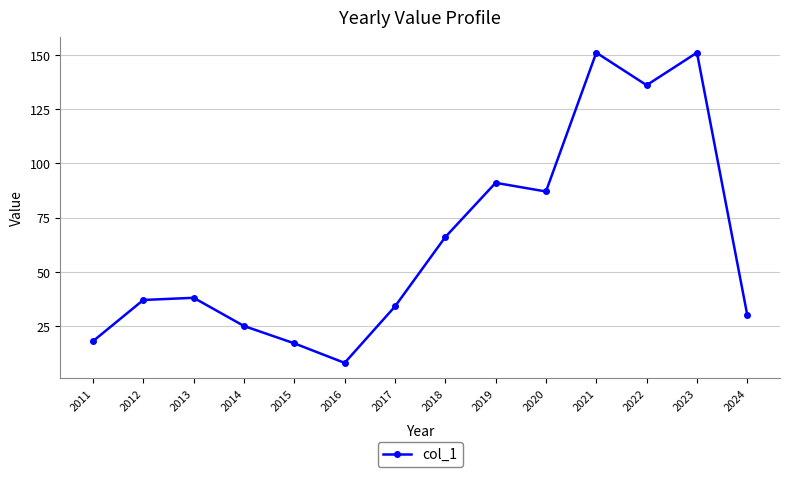

What is the value of the 11th point from the left?

151